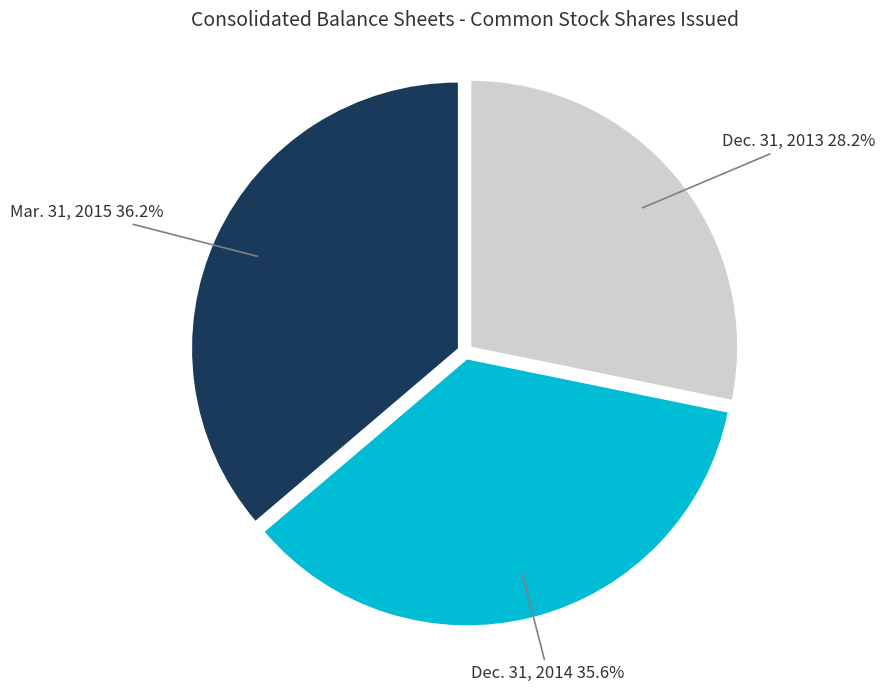

Does Dec. 31, 2013 account for over 50% of the chart?

No